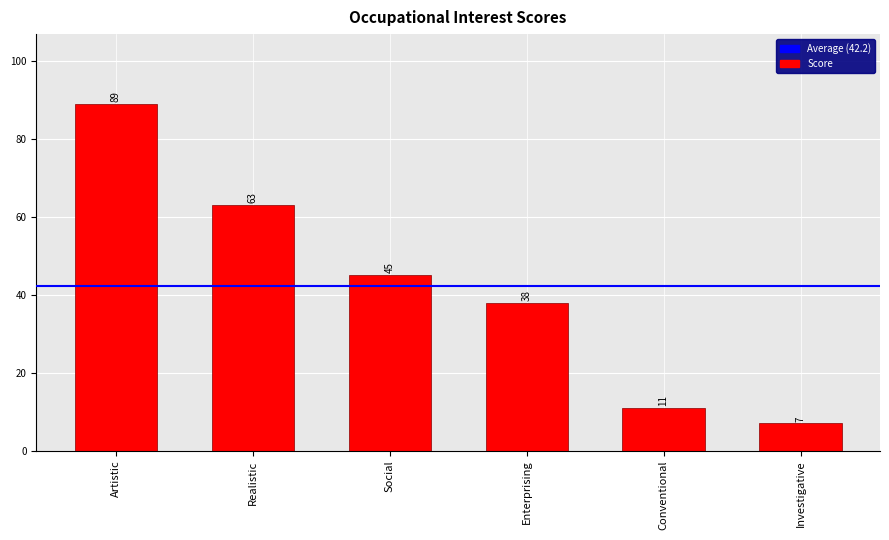

True or false: the data shows 126 at Artistic.

False